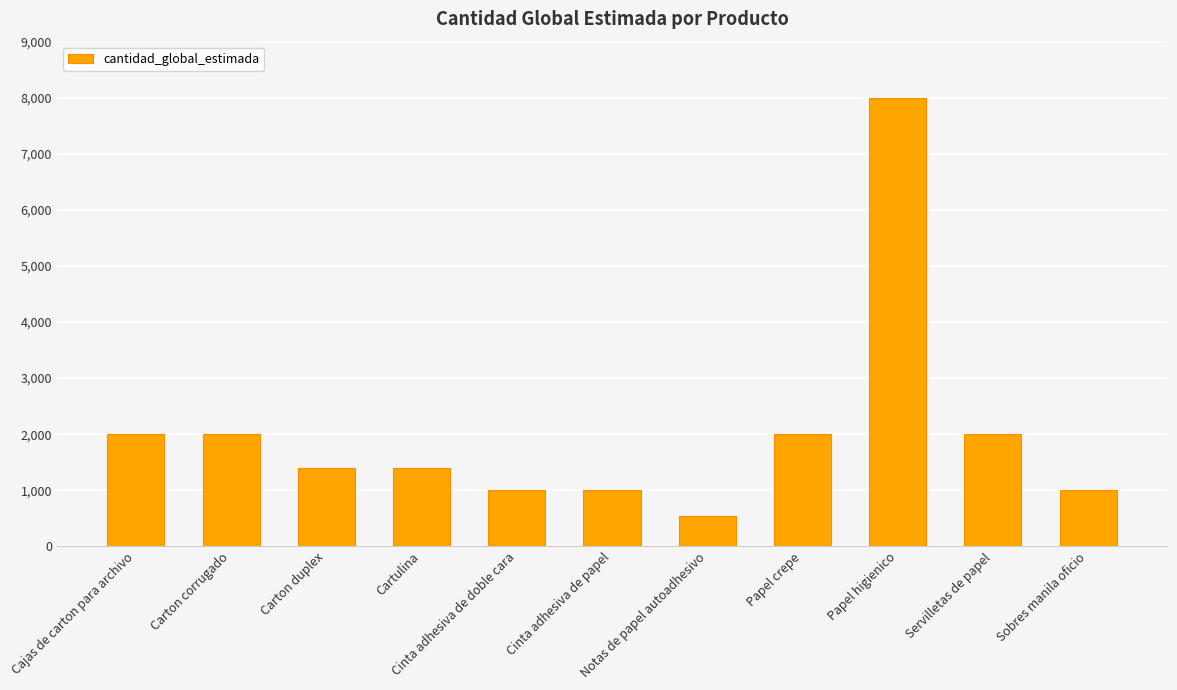

What is the difference between the values at Notas de papel autoadhesivo and Cinta adhesiva de doble cara?

460